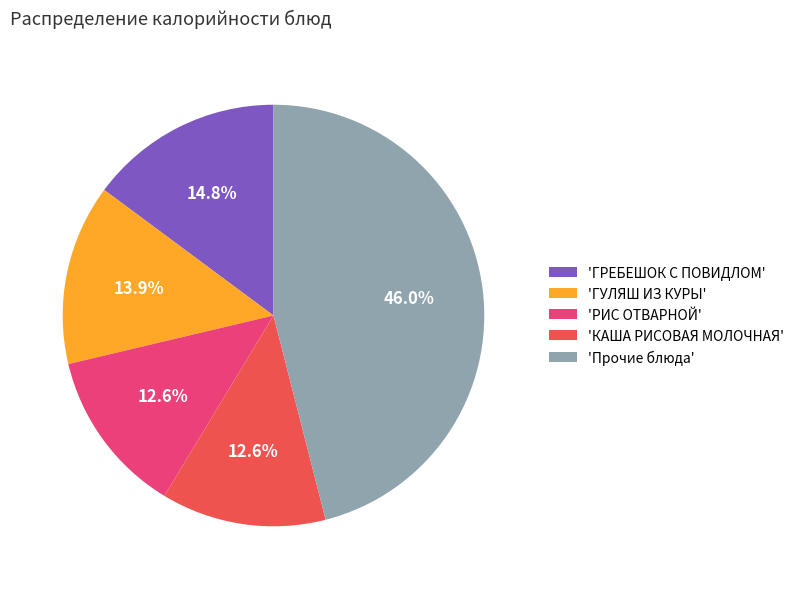

What percentage is NOT represented by 'КАША РИСОВАЯ МОЛОЧНАЯ'?

87.4%